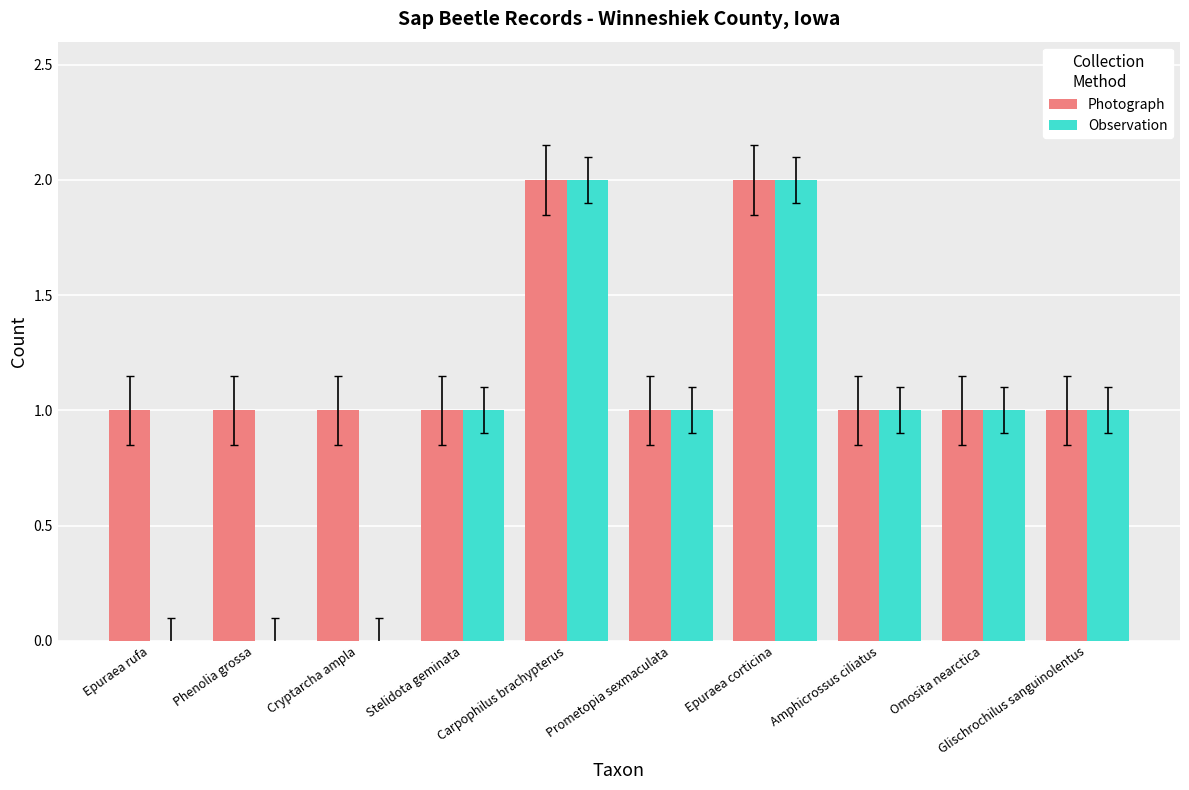

Reading left to right, transcribe all the data shown in this chart.

Photograph: Epuraea rufa=1	Phenolia grossa=1	Cryptarcha ampla=1	Stelidota geminata=1	Carpophilus brachypterus=2	Prometopia sexmaculata=1	Epuraea corticina=2	Amphicrossus ciliatus=1	Omosita nearctica=1	Glischrochilus sanguinolentus=1
Observation: Epuraea rufa=0	Phenolia grossa=0	Cryptarcha ampla=0	Stelidota geminata=1	Carpophilus brachypterus=2	Prometopia sexmaculata=1	Epuraea corticina=2	Amphicrossus ciliatus=1	Omosita nearctica=1	Glischrochilus sanguinolentus=1